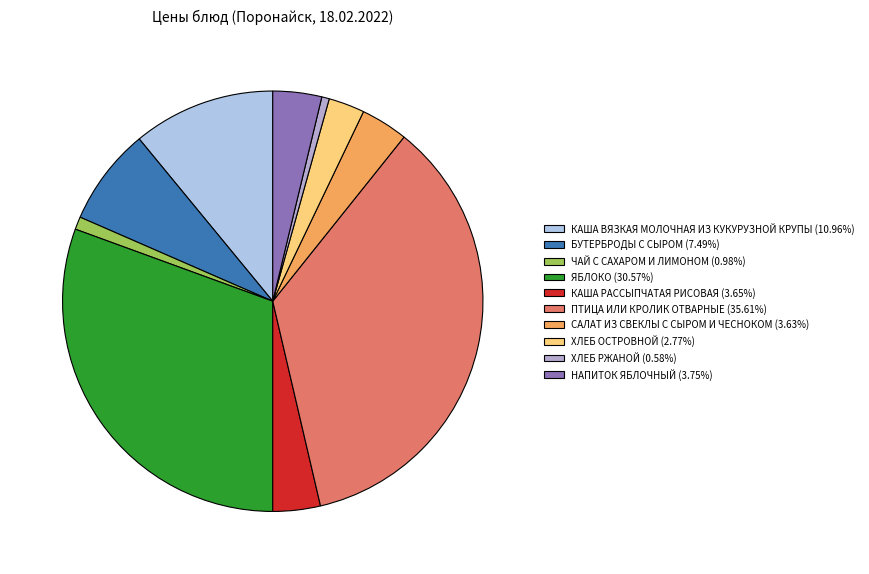

Between ЯБЛОКО and ХЛЕБ ОСТРОВНОЙ, which is larger?

ЯБЛОКО